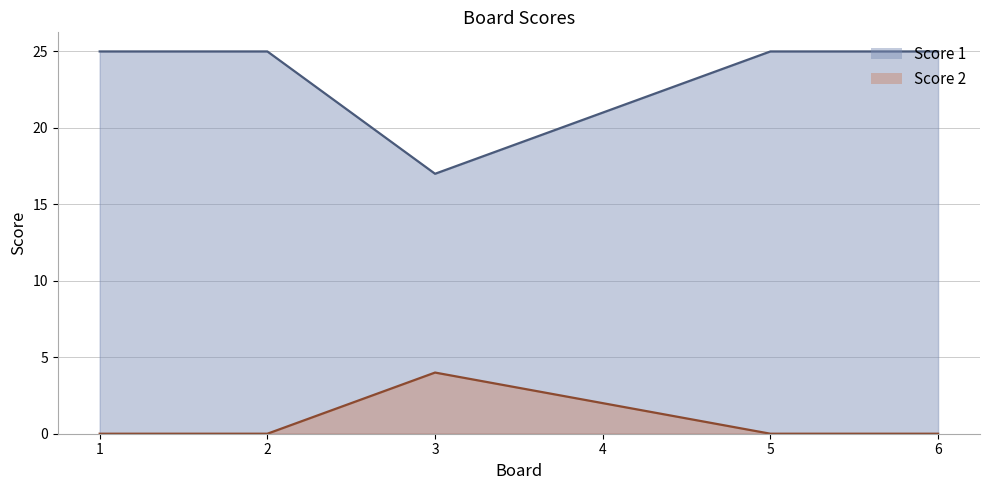

At how many categories does at least one series exceed 6?

6